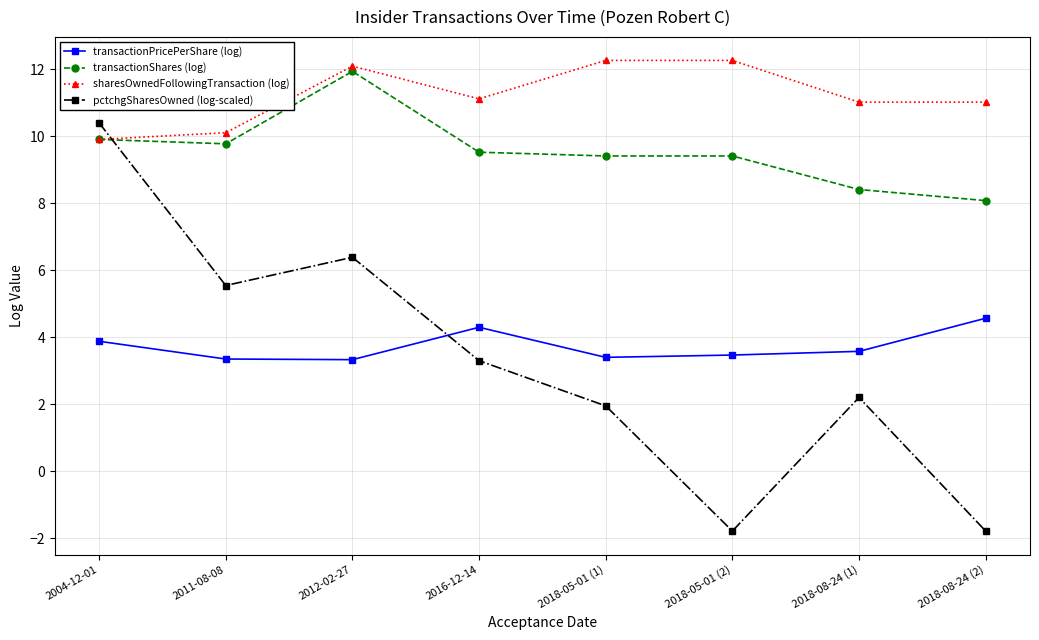

What is the average value of the transactionShares (log) series?

9.6